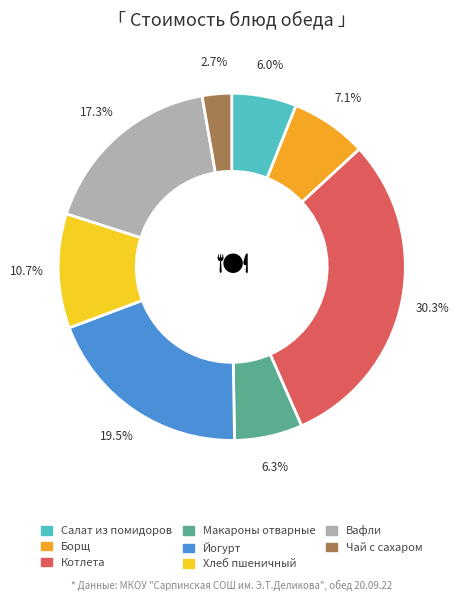

What percentage is the Вафли slice, to the nearest percent?

17%